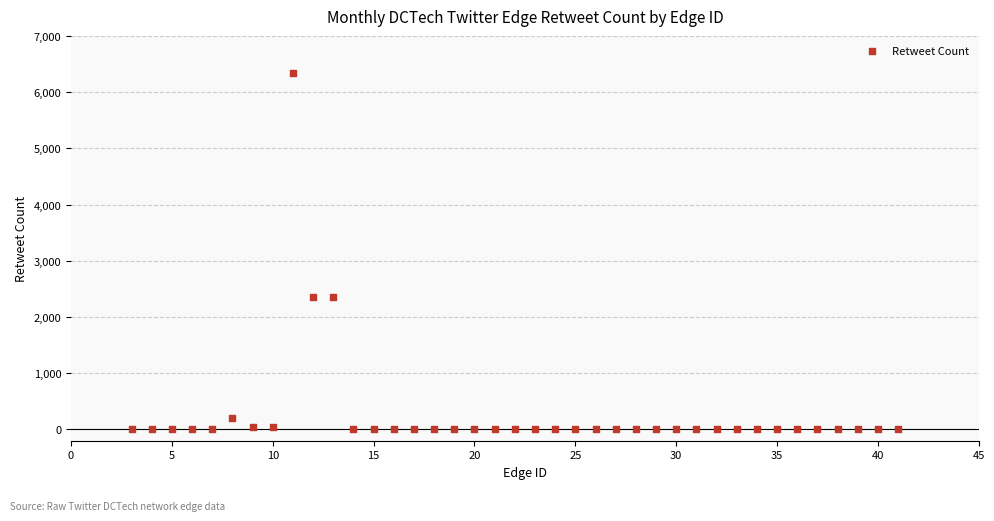

What is the range of Y values (max minus min)?

6335